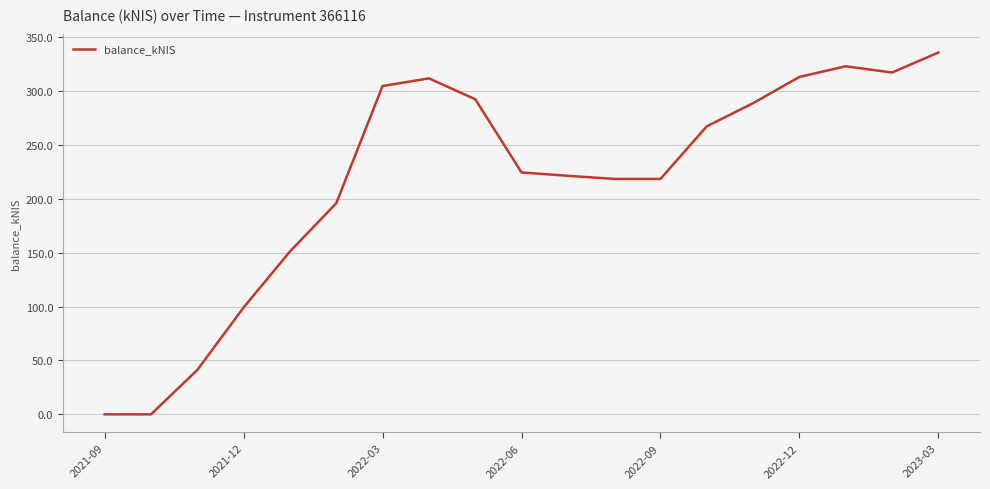

What is the greatest value displayed?

335.6